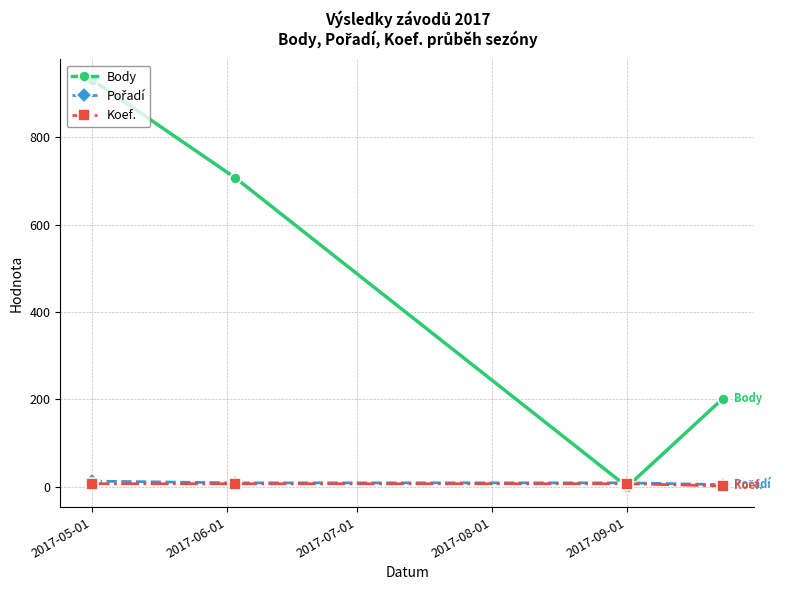

Count the number of categories in the chart.

4